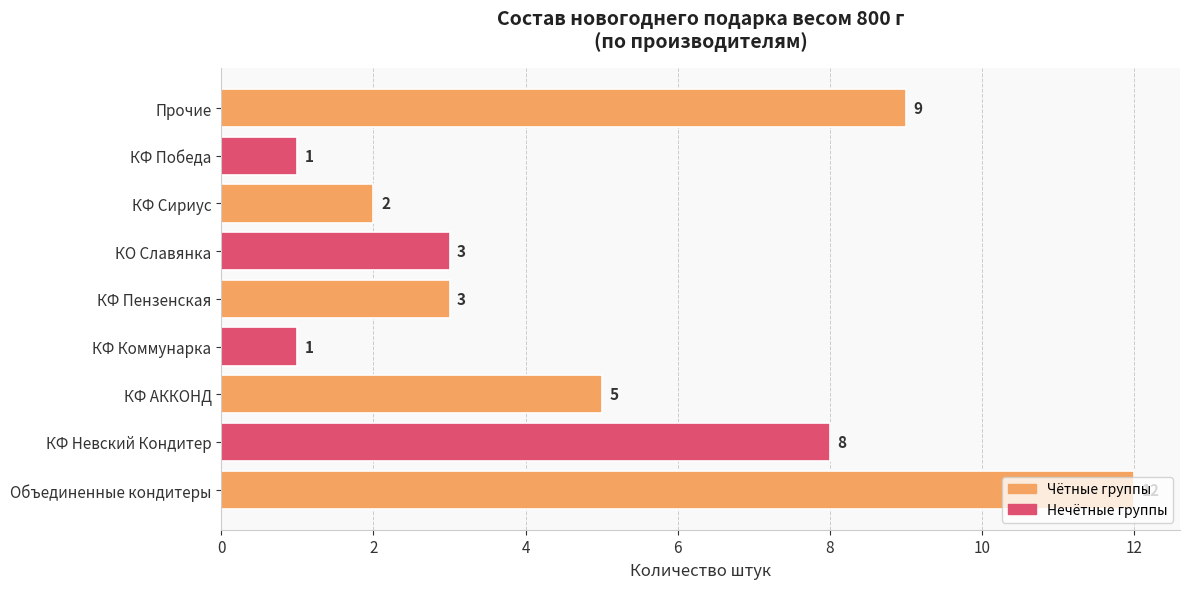

What is the sum of all values?

44